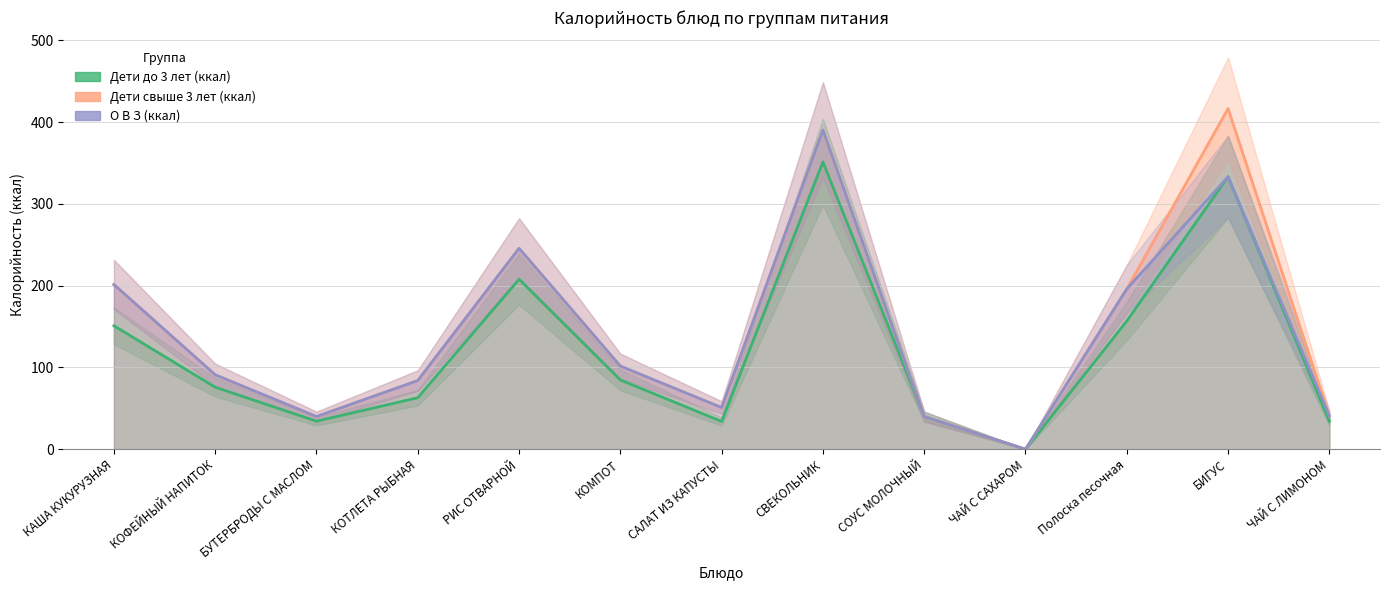

How many data points in О В З (ккал) are less than 91?

6